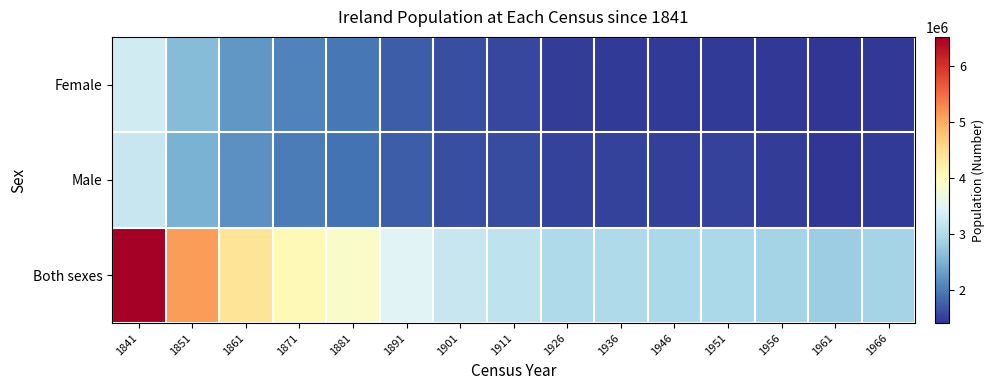

Which label corresponds to the smallest value in the chart?

1961